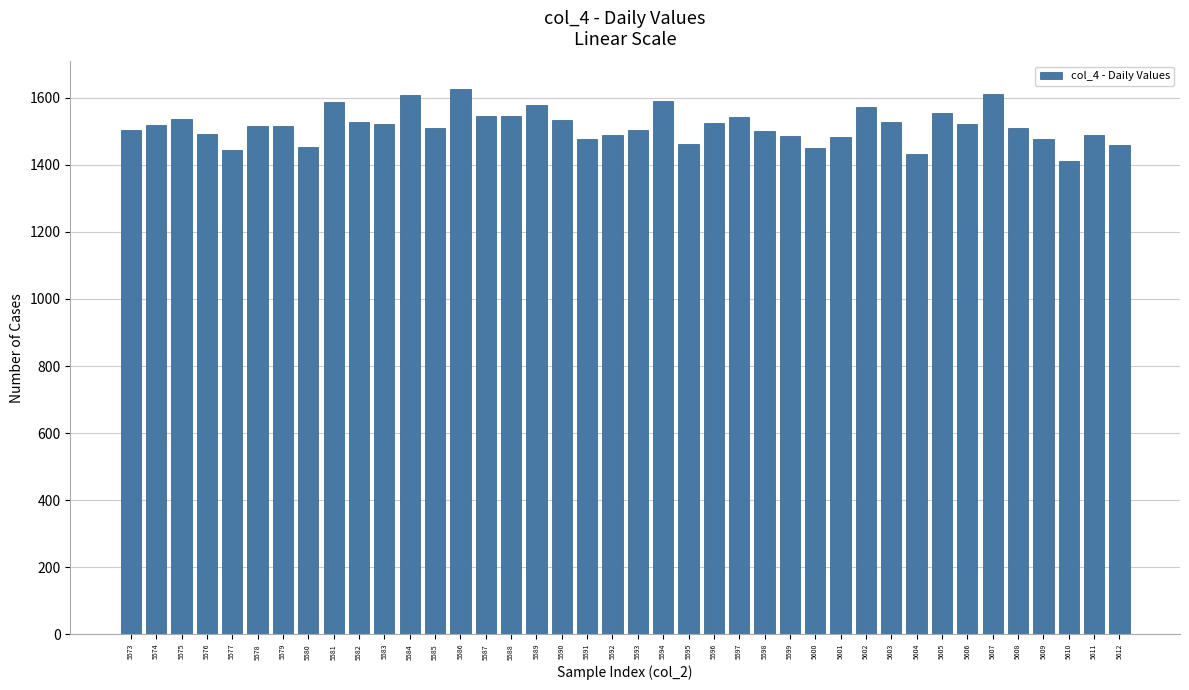

What is the average value?

1516